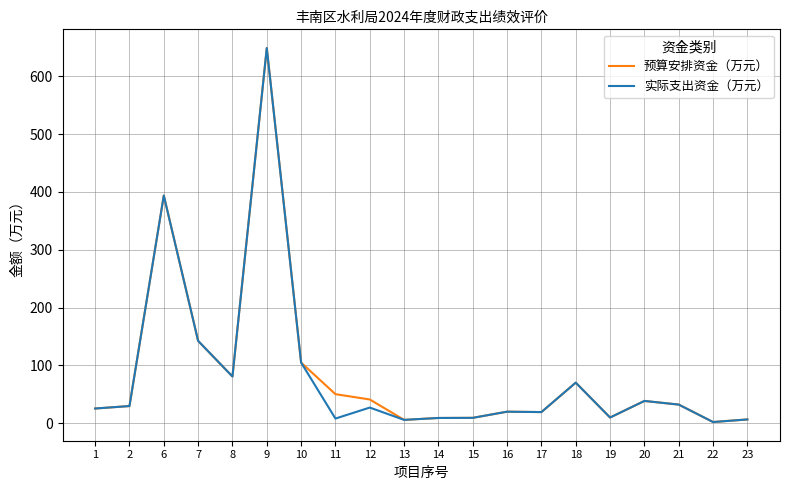

At which category is the sum across all series the highest?

9